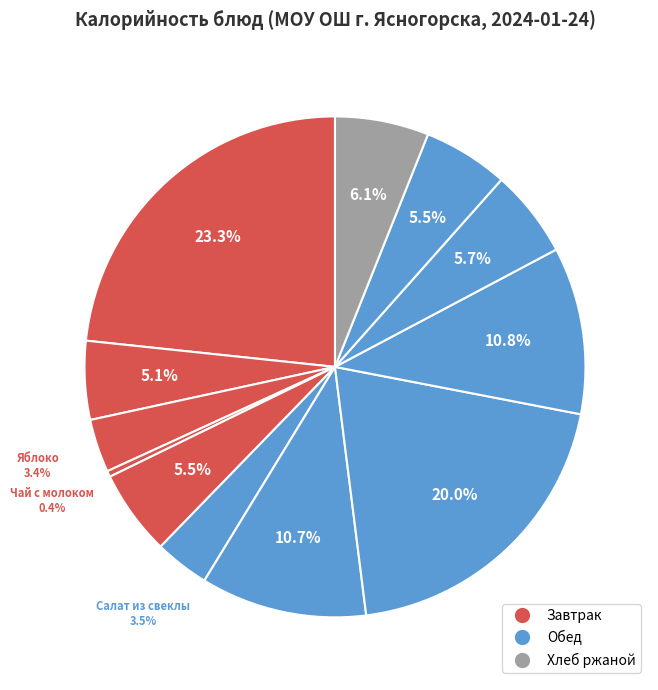

How many segments does this pie chart have?

12